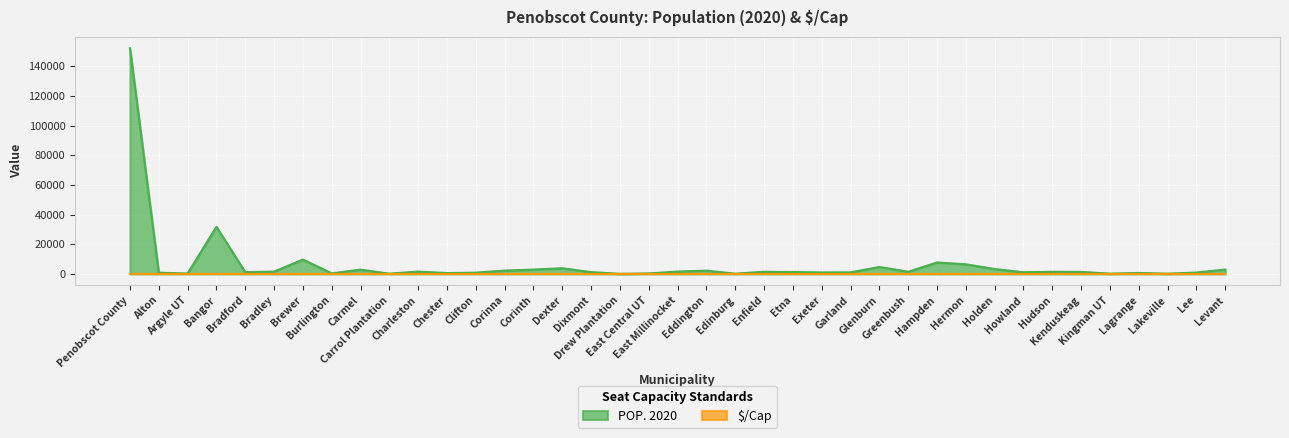

What is the sum of all values?

254888